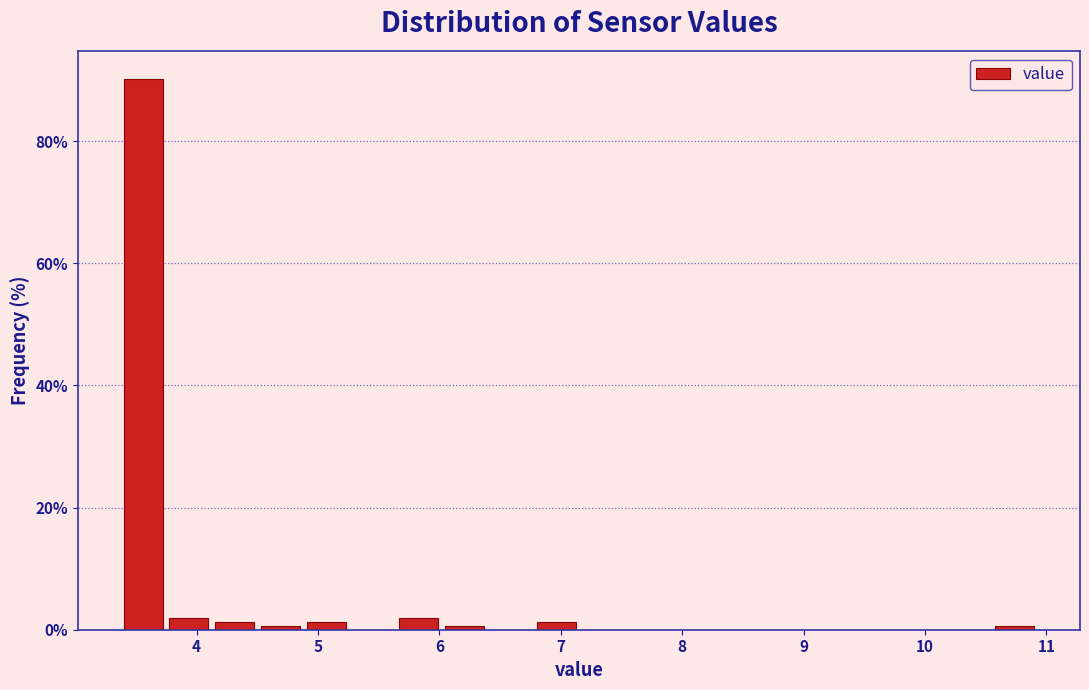

Read against the x-axis, roughly where is the centre of the tallest bar?

3.6